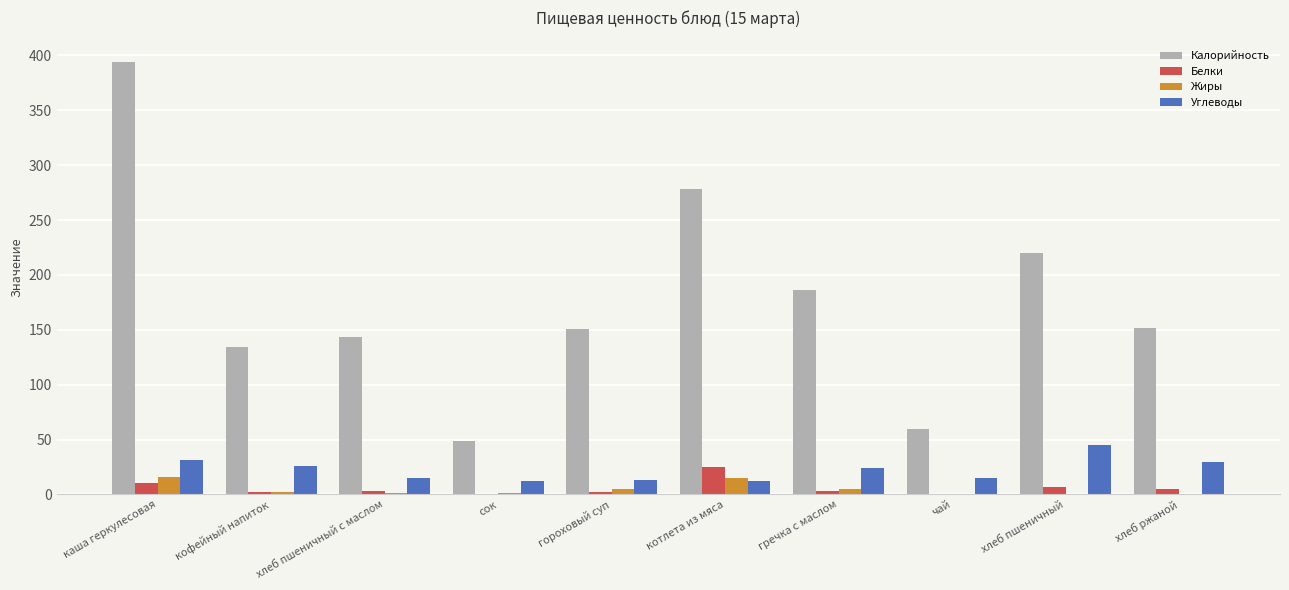

What is the total value across all series at котлета из мяса?

330.0